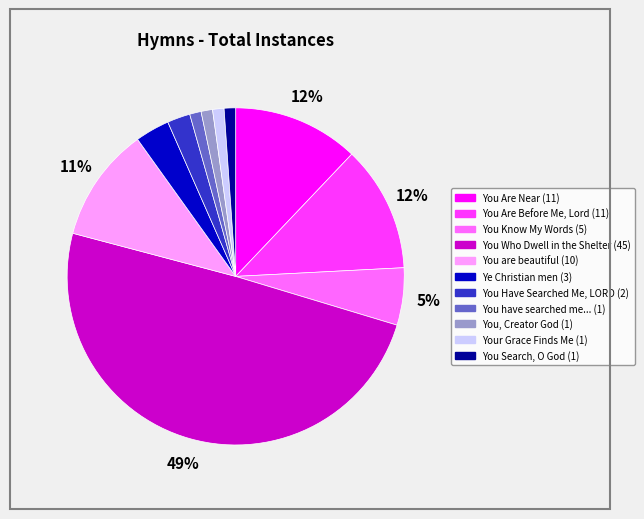

How many segments does this pie chart have?

11